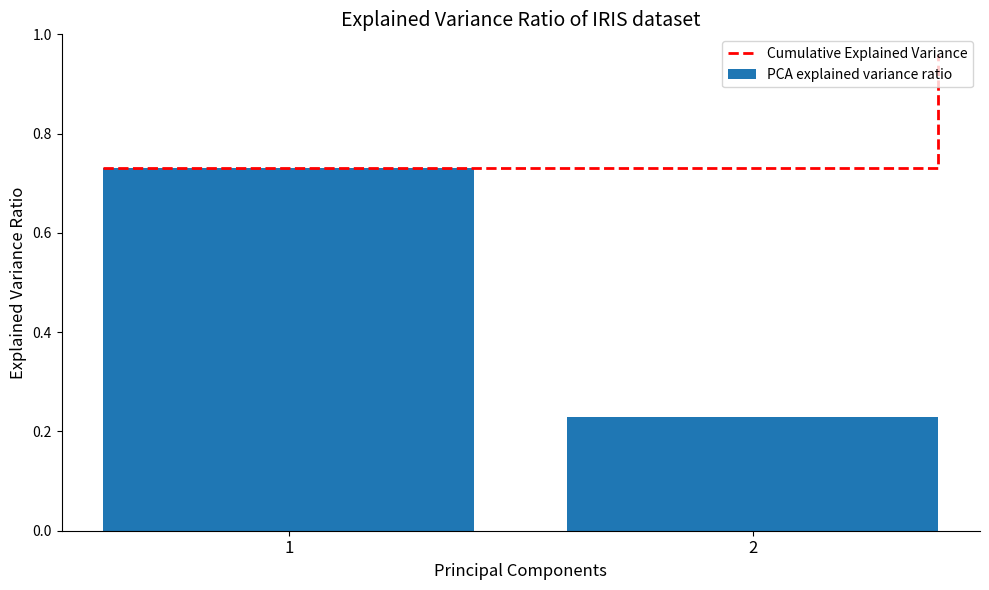

What is the value of the PCA explained variance ratio bar at the 1st from the left?

0.7